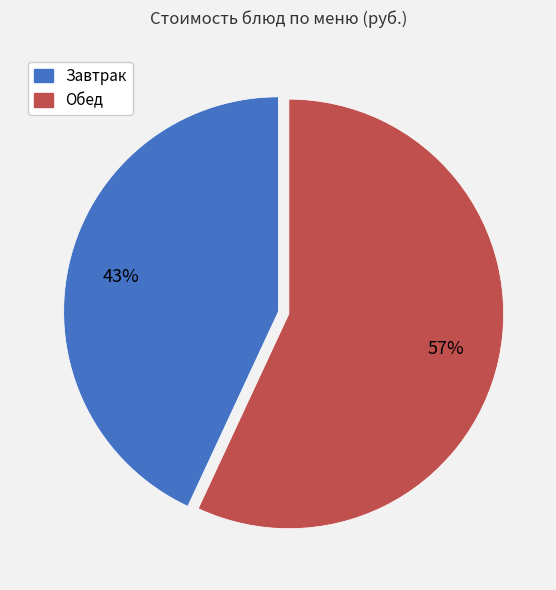

Does any single category account for the majority?

Yes